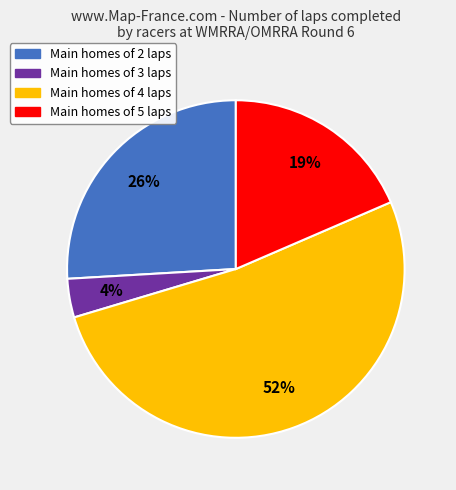

Is there any slice that represents more than half of the pie?

Yes